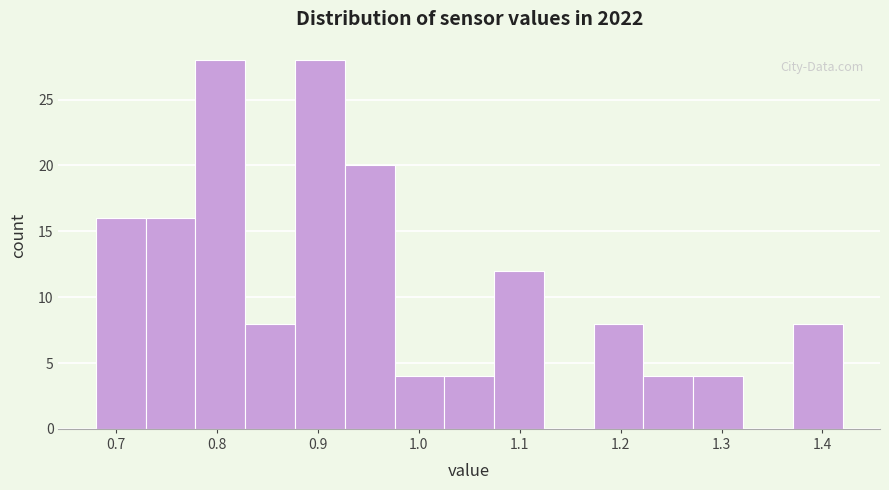

How tall is the bar that spans 1.03 to 1.07 on the x-axis? Neither the bar edges nor the heights are printed on the chart, so give them approximately, as read against the axes.

4